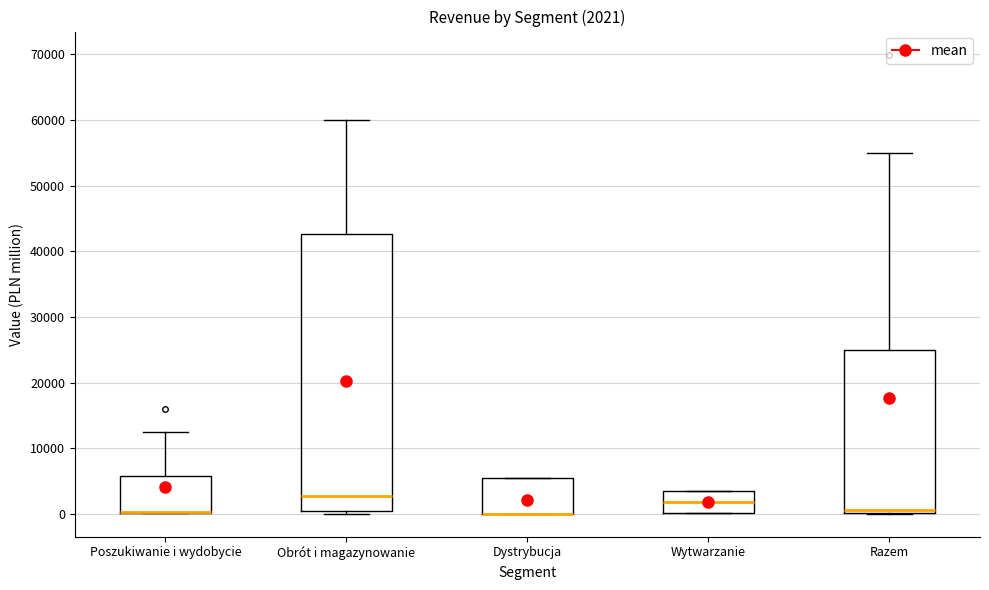

Which box is the tallest, from its lower edge to its upper edge?

Obrót i magazynowanie